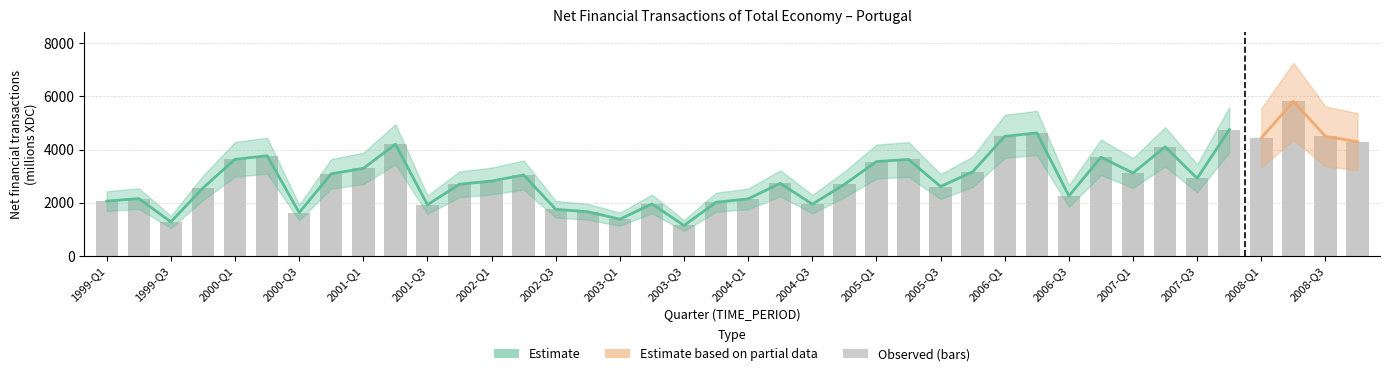

The value at 2004-Q1 is 2143.0. True or false?

True